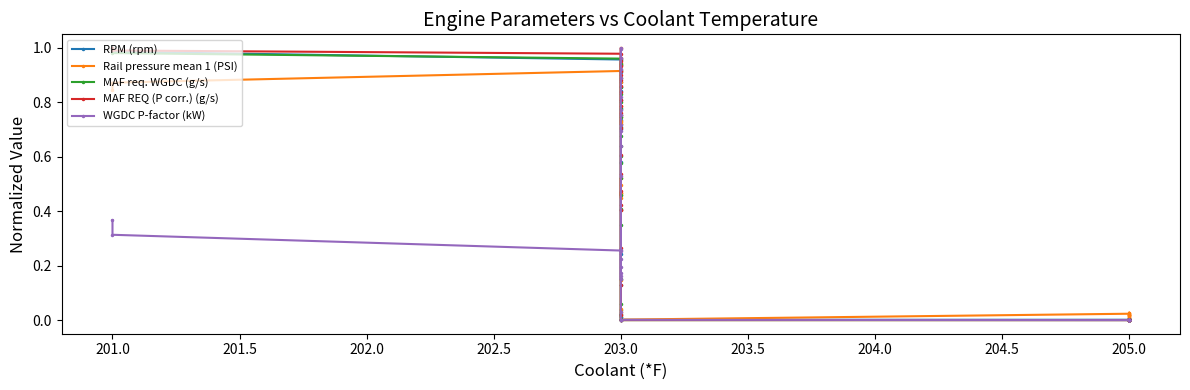

Between 16 and 34, which series saw the biggest shift?

MAF REQ (P corr.) (g/s)